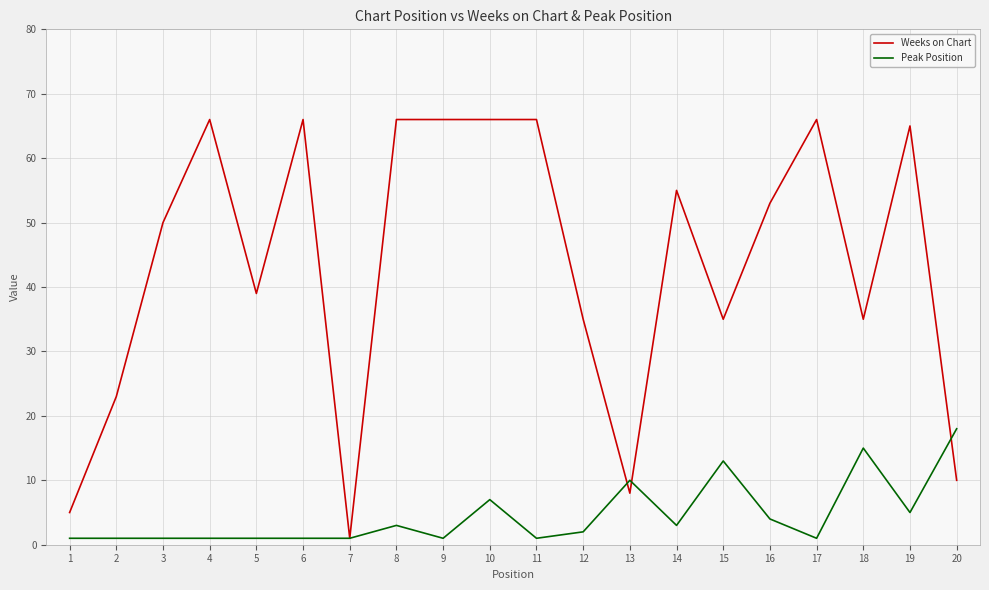

The Peak Position series shows 2 at 12. True or false?

True